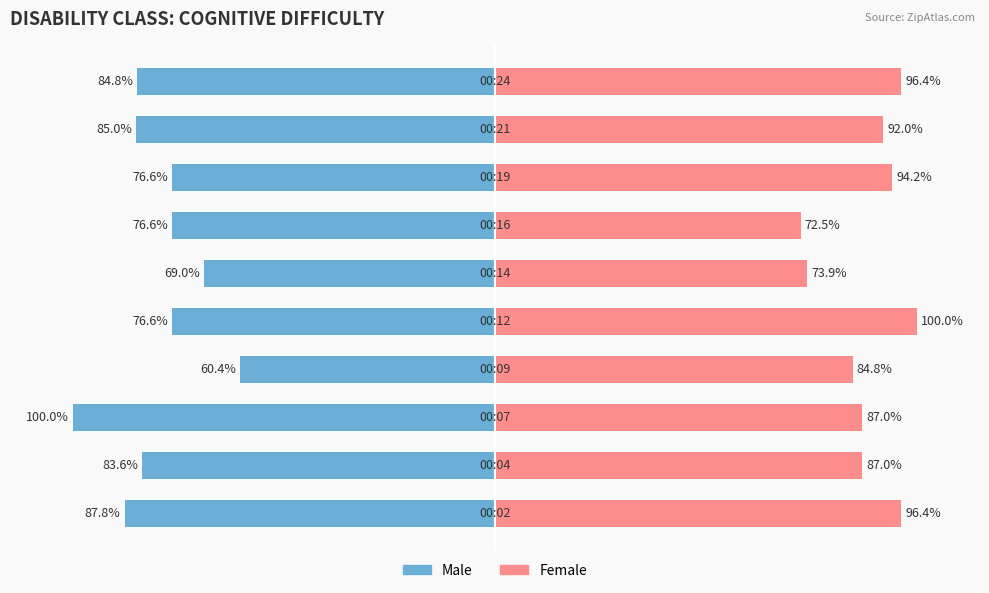

How many bars are there in each group?

2